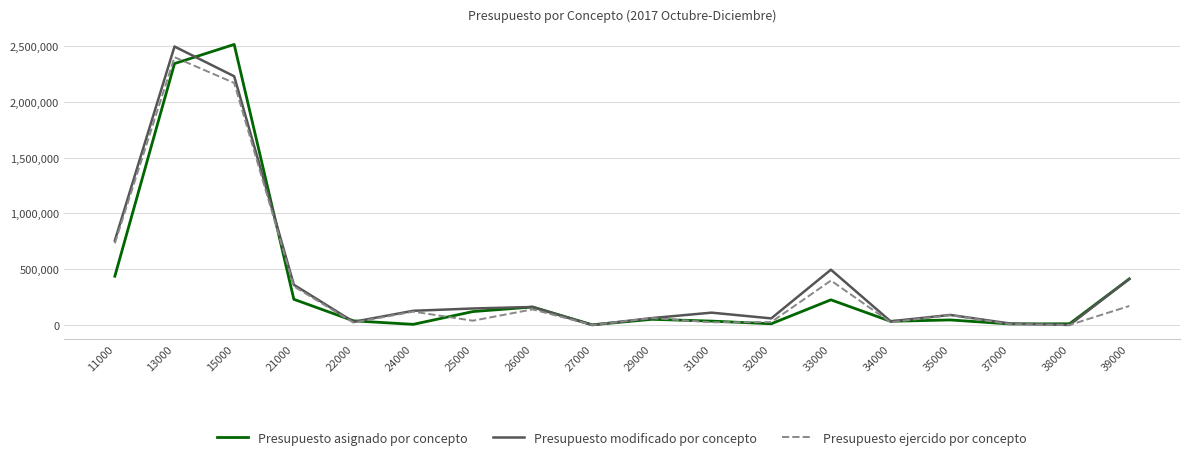

After their last crossing, which series has the higher values: Presupuesto asignado por concepto or Presupuesto ejercido por concepto?

Presupuesto asignado por concepto